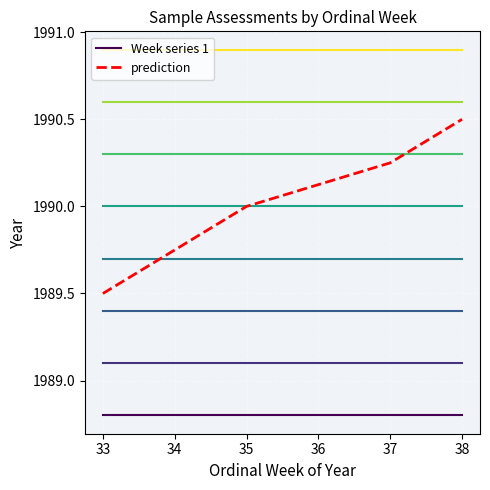

True or false: Week series 1 and prediction intersect in this chart.

False